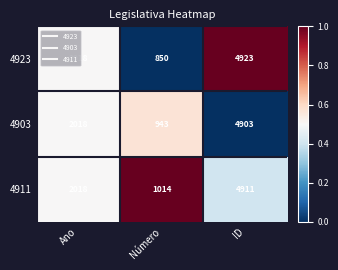

At which category does the chart reach its minimum across all series?

Número